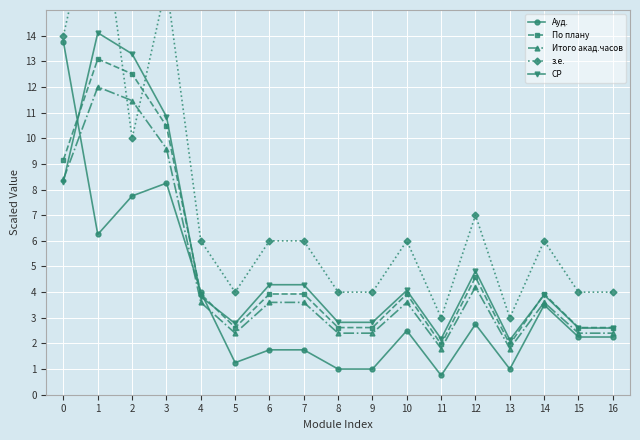

Which category has the lowest value in the Итого акад.часов series?

11